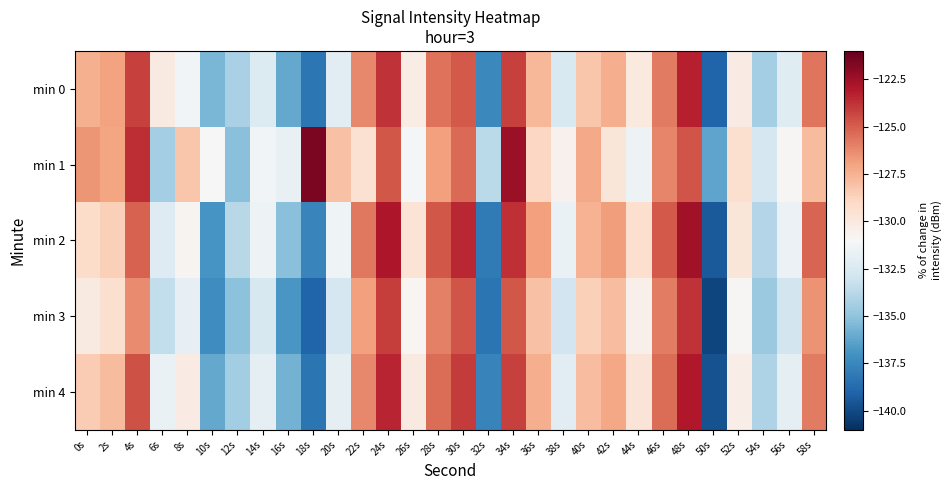

How many data points does each series have?

30